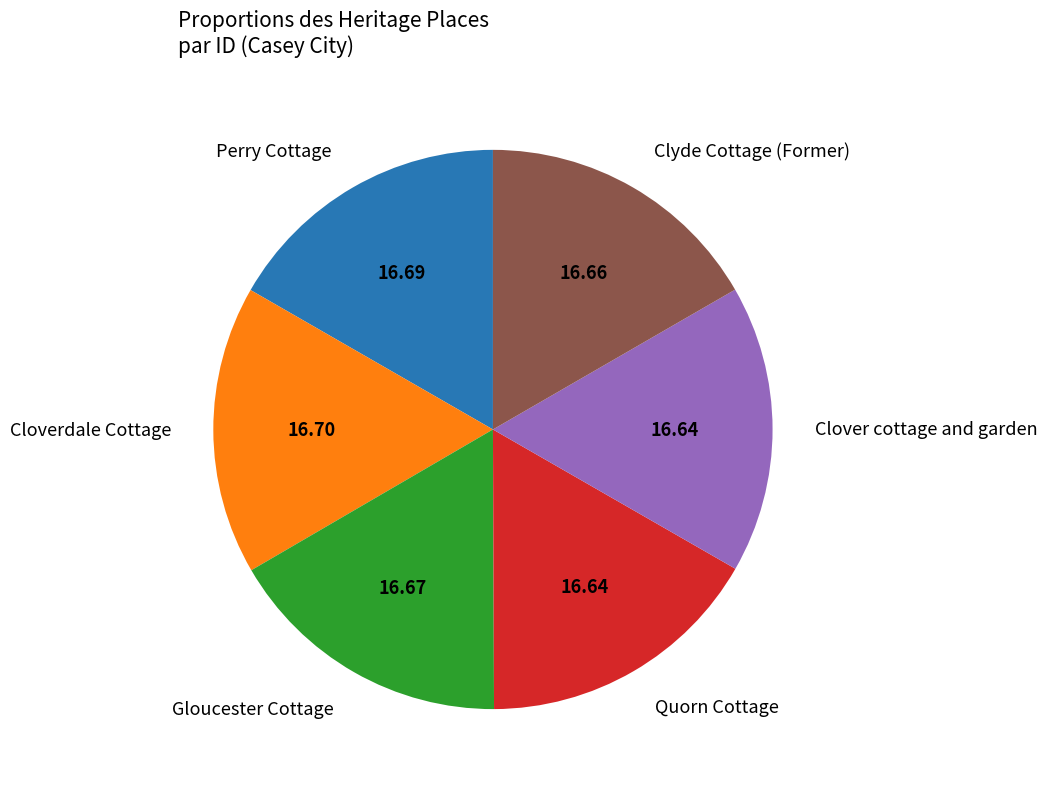

Does any single category account for the majority?

No